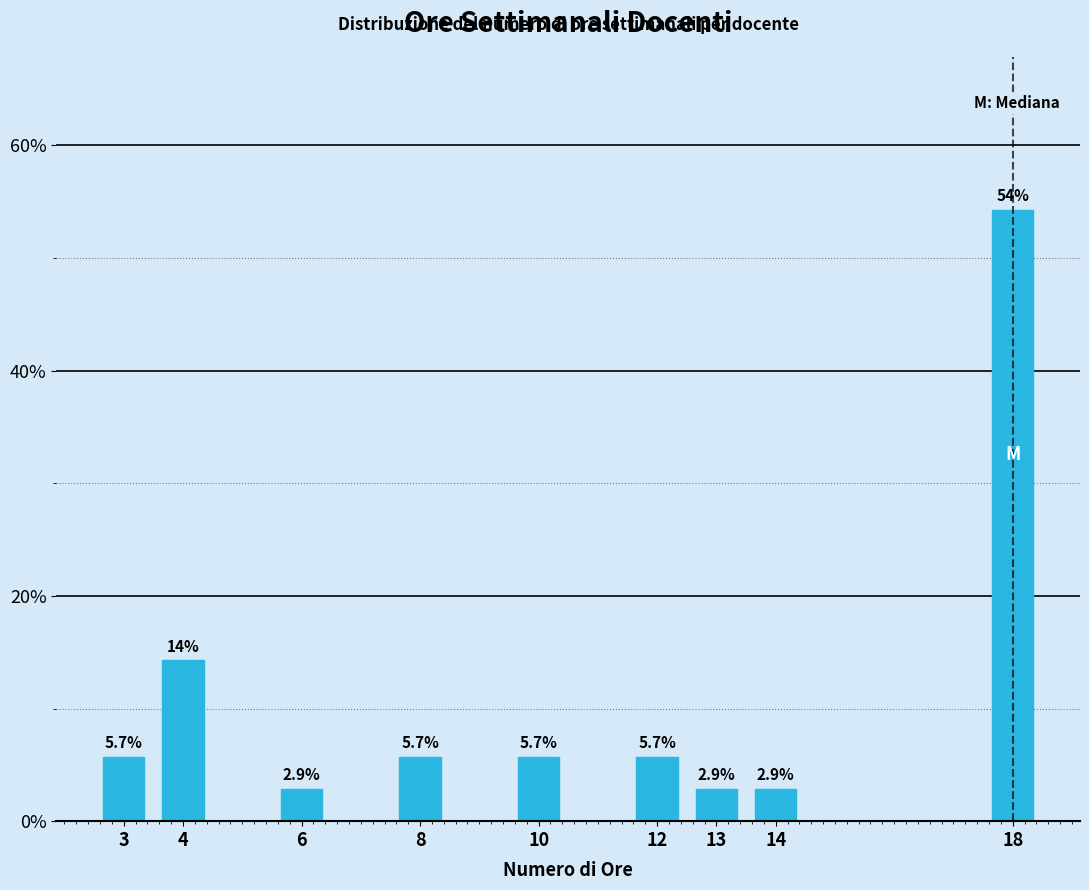

Reading left to right, transcribe all the data shown in this chart.

5.7	14.3	2.9	5.7	5.7	5.7	2.9	2.9	54.3